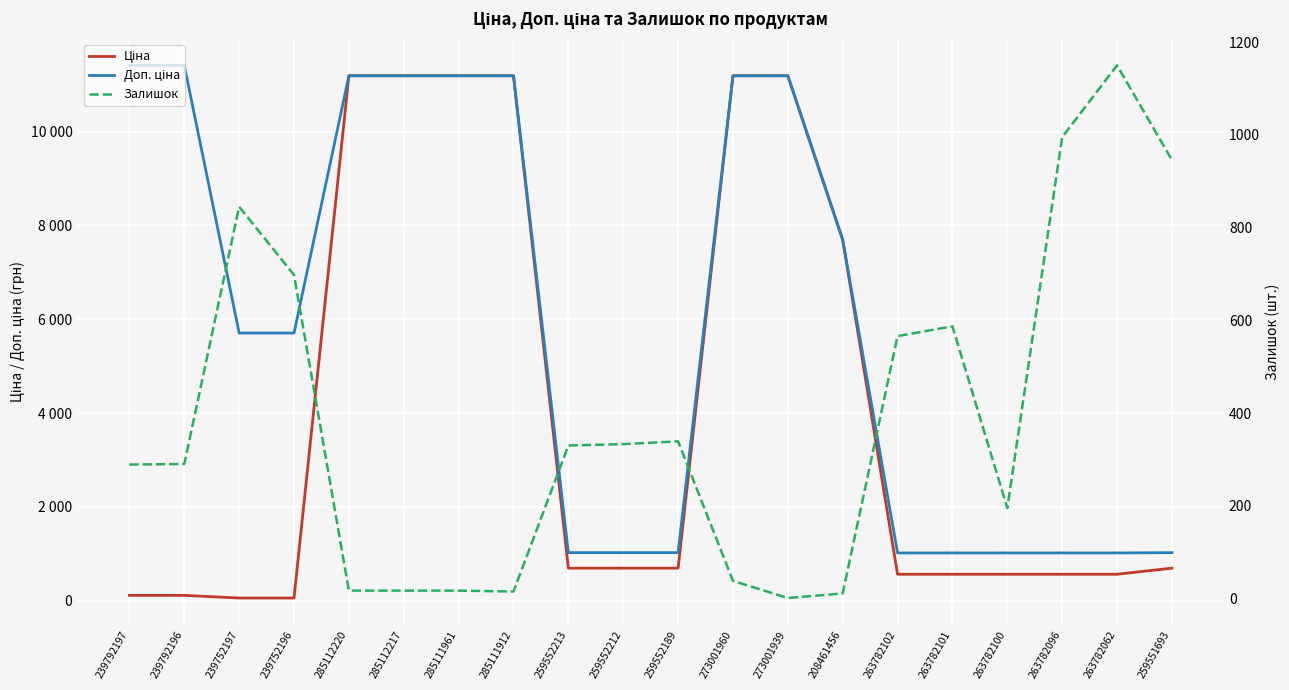

Is this an area chart (filled region under the line)?

No